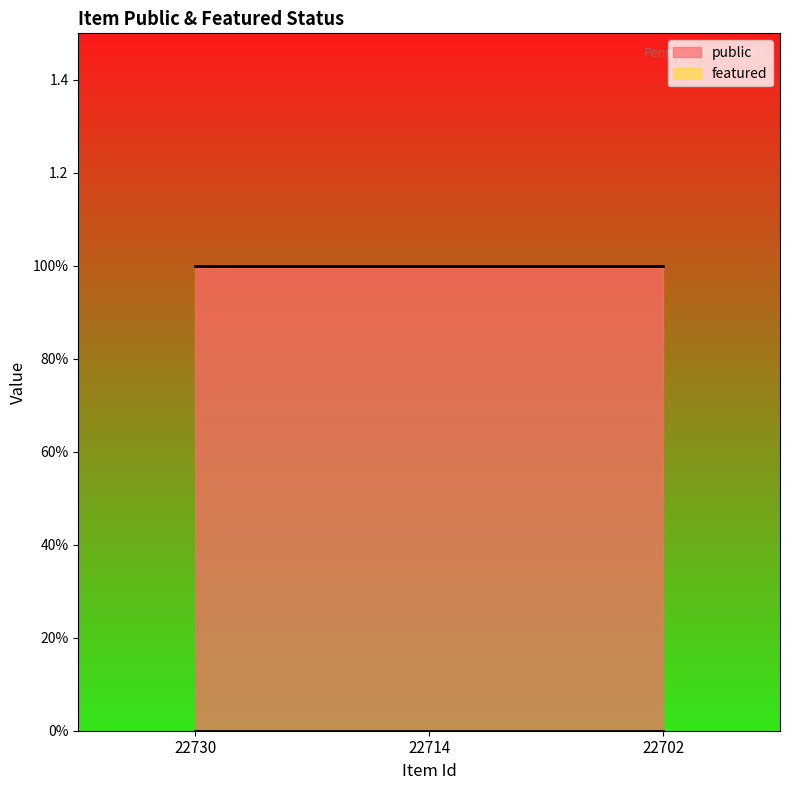

Is it true that public equals 1 at 22702?

True